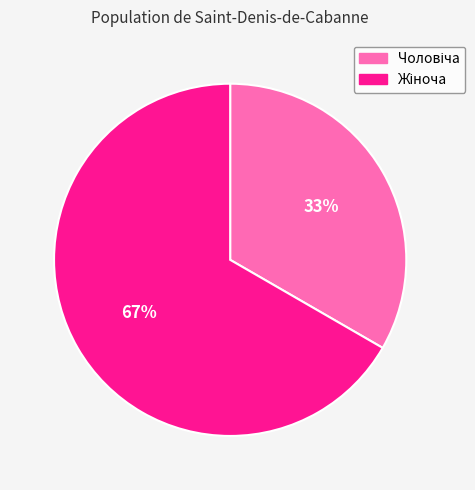

To the nearest percent, what is the average slice percentage?

50%